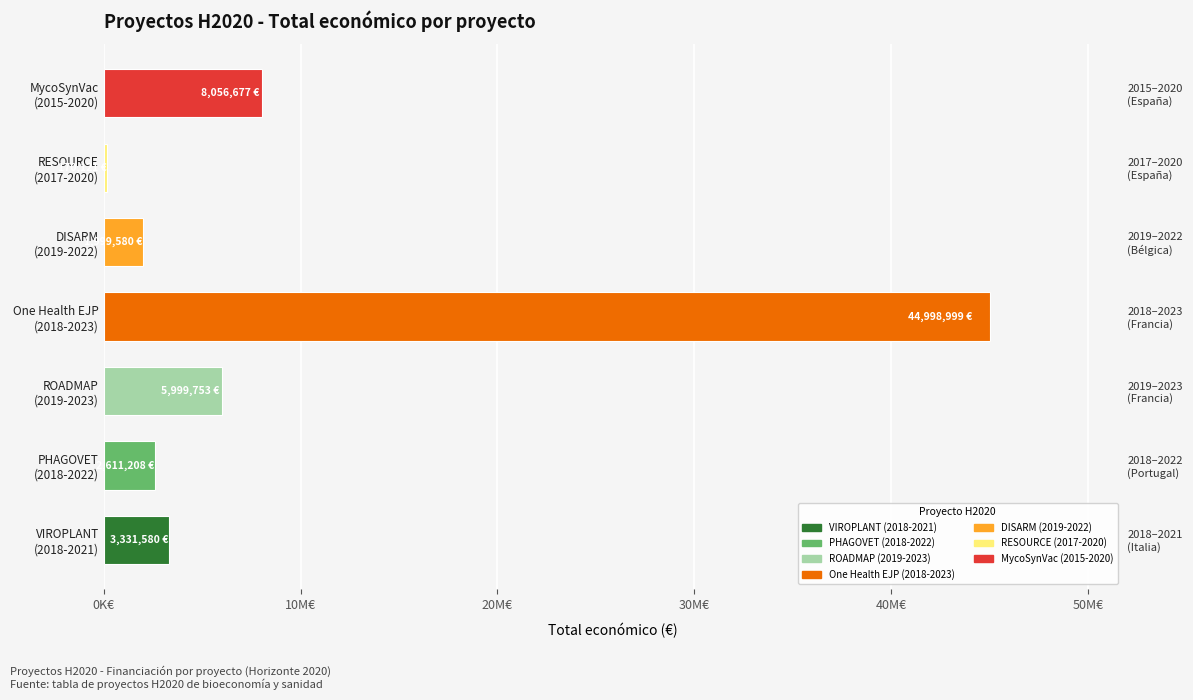

Reading left to right, extract all data points from this chart.

3331580	2611208	5999753	44998999	1999580	170121	8056677